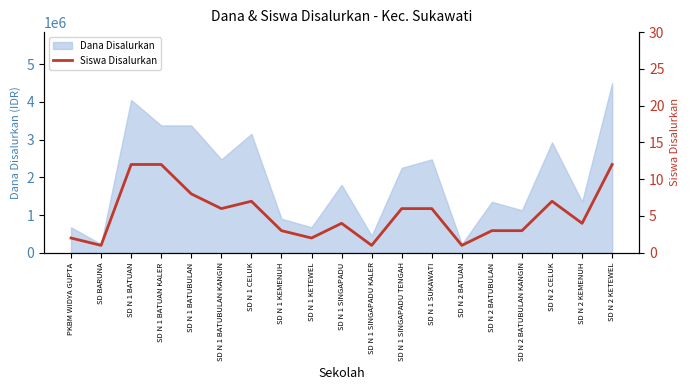

Rank the categories by value from highest to lowest.

SD N 1 BATUAN, SD N 1 BATUAN KALER, SD N 2 KETEWEL, SD N 1 BATUBULAN, SD N 1 CELUK, SD N 2 CELUK, SD N 1 BATUBULAN KANGIN, SD N 1 SINGAPADU TENGAH, SD N 1 SUKAWATI, SD N 1 SINGAPADU, SD N 2 KEMENUH, SD N 1 KEMENUH, SD N 2 BATUBULAN, SD N 2 BATUBULAN KANGIN, PKBM WIDYA GUPTA, SD N 1 KETEWEL, SD BARUNA, SD N 1 SINGAPADU KALER, SD N 2 BATUAN